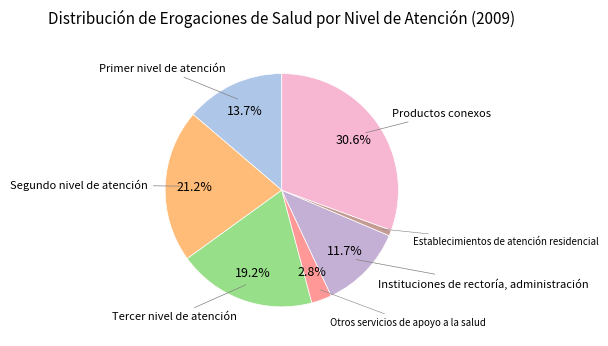

To the nearest percent, what portion does Productos conexos represent?

31%